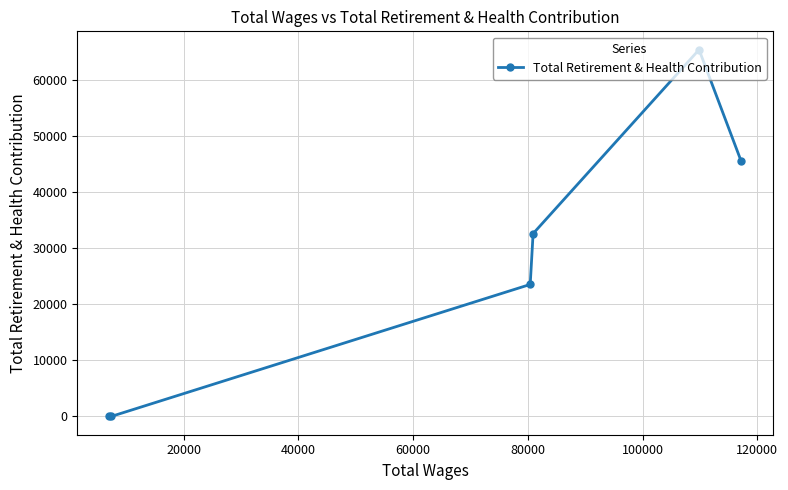

What is the average value?

27850